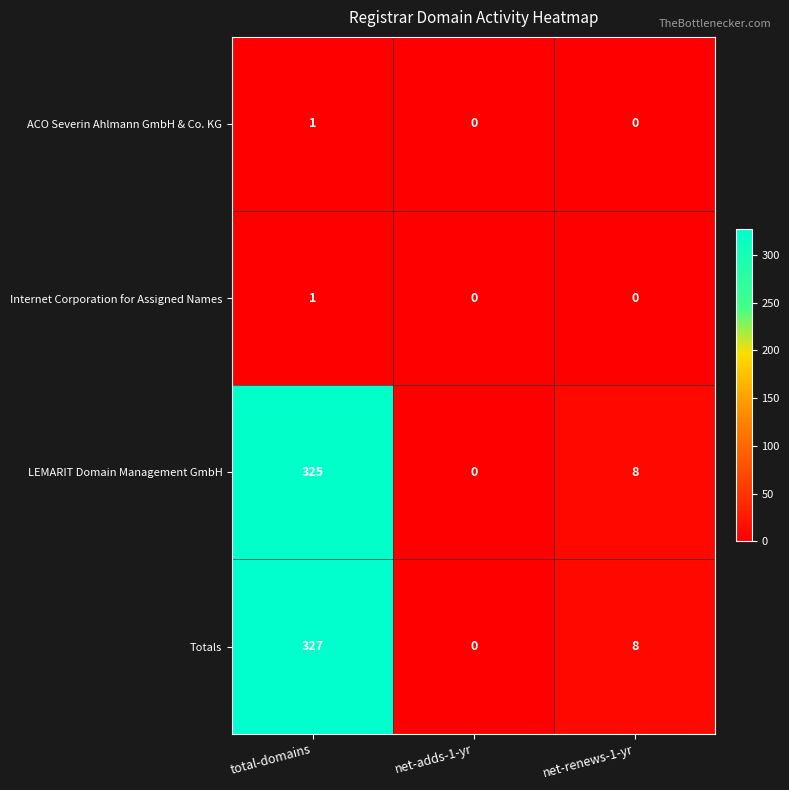

At which category is the sum across all series the highest?

total-domains